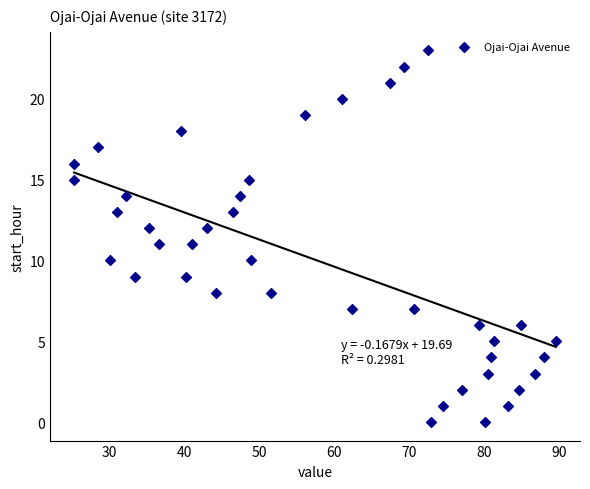

What is the range of Y values (max minus min)?

23